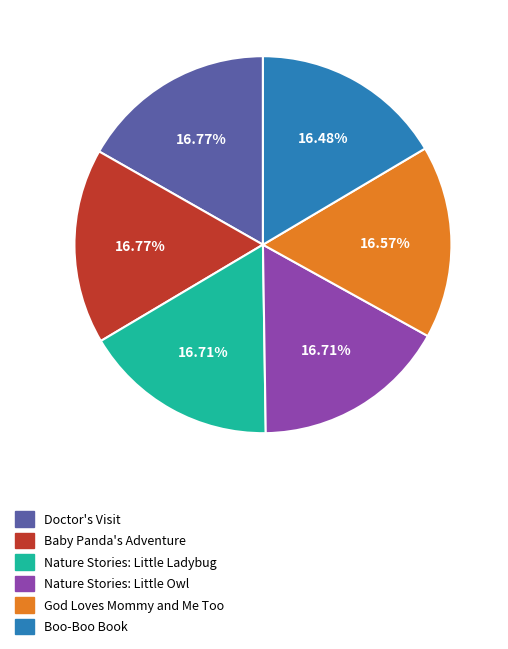

Approximately how many times larger is the value at Baby Panda's Adventure compared to Doctor's Visit?

1.0